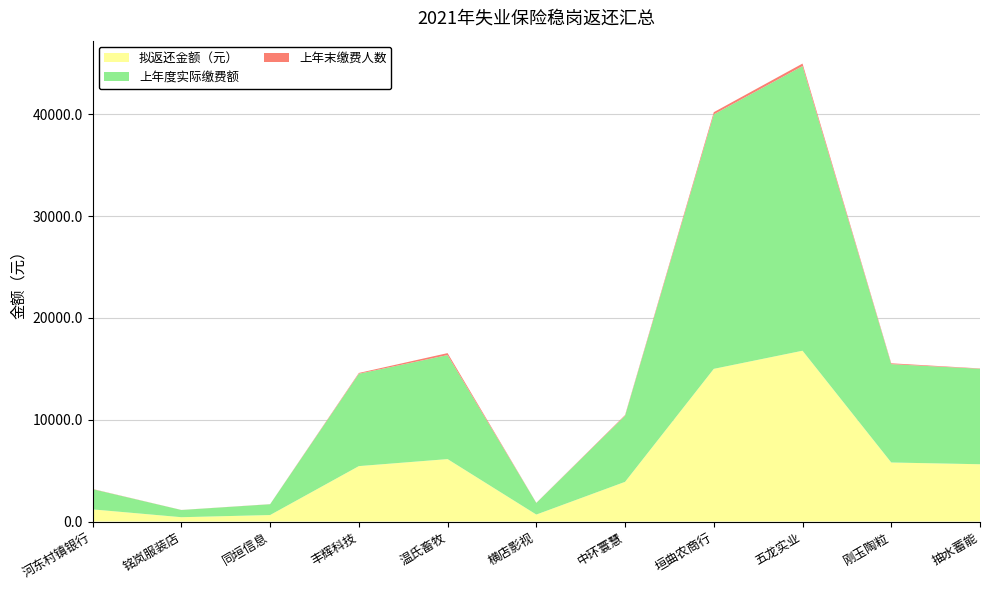

Reading right to left, transcribe all the data shown in this chart.

拟返还金额（元）: 5625.0	5796.0	16772.0	14993.0	3896.0	683.0	6130.0	5442.0	636.0	424.0	1191.0
上年度实际缴费额: 9375.7	9660.4	27953.9	24989.4	6495.0	1139.7	10217.0	9071.4	1060.3	706.9	1986.4
上年末缴费人数: 32.0	82.0	247.0	216.0	62.0	13.0	191.0	77.0	9.0	6.0	19.0